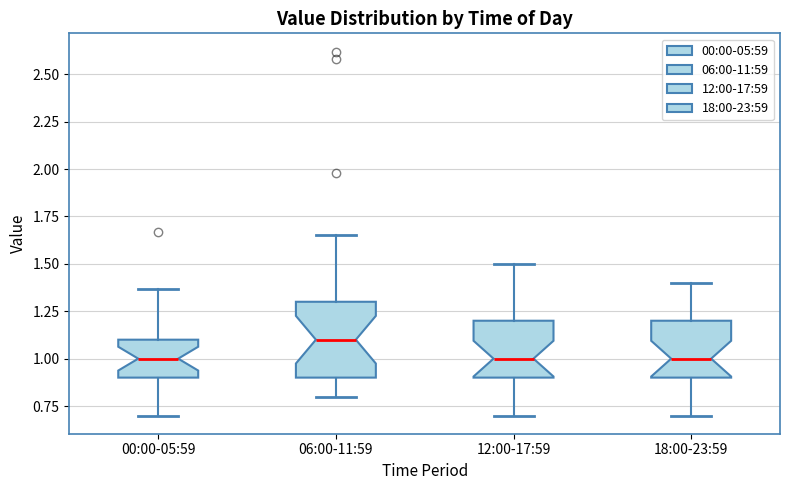

Where does the upper whisker of the box for 18:00-23:59 end on the y-axis? The values are not printed on the chart, so give them approximately, as read against the axis.

1.40